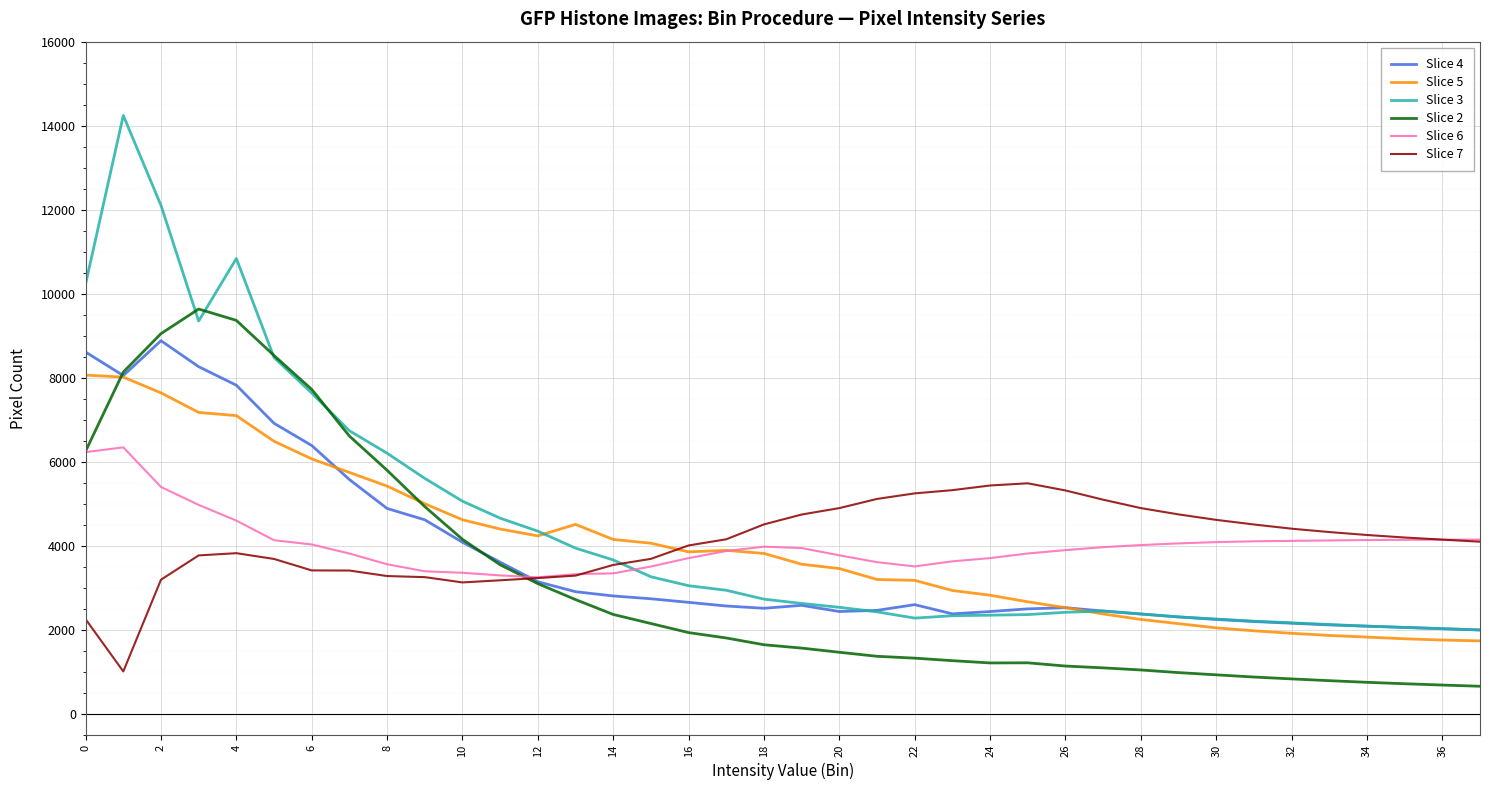

List the series in order of their peak value, highest first.

Slice 3, Slice 2, Slice 4, Slice 5, Slice 6, Slice 7